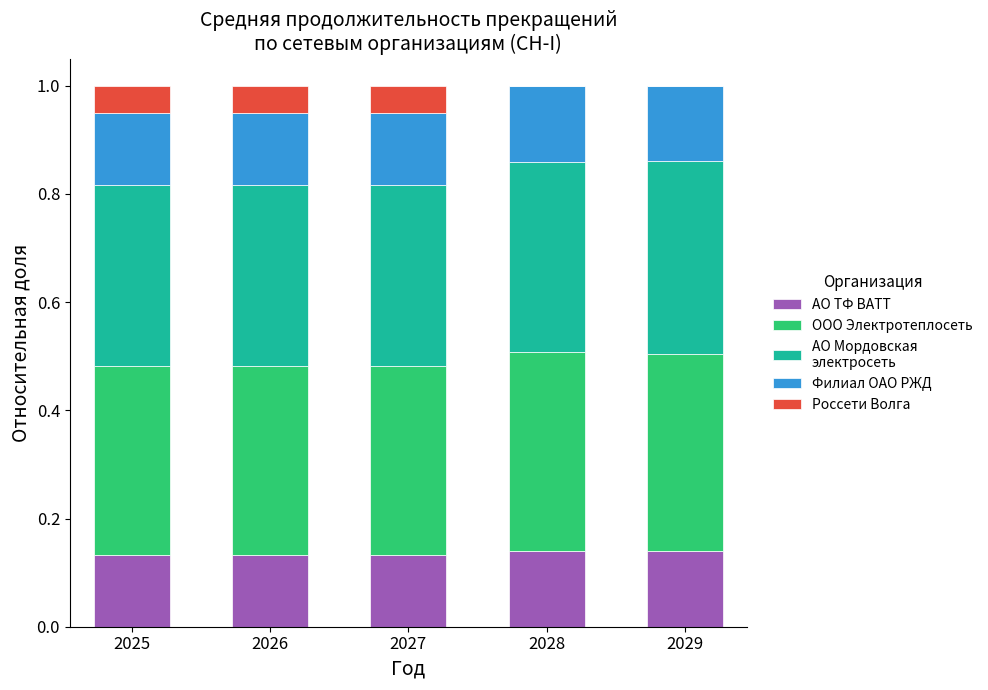

What is the total value across all series at 2025?

1.0